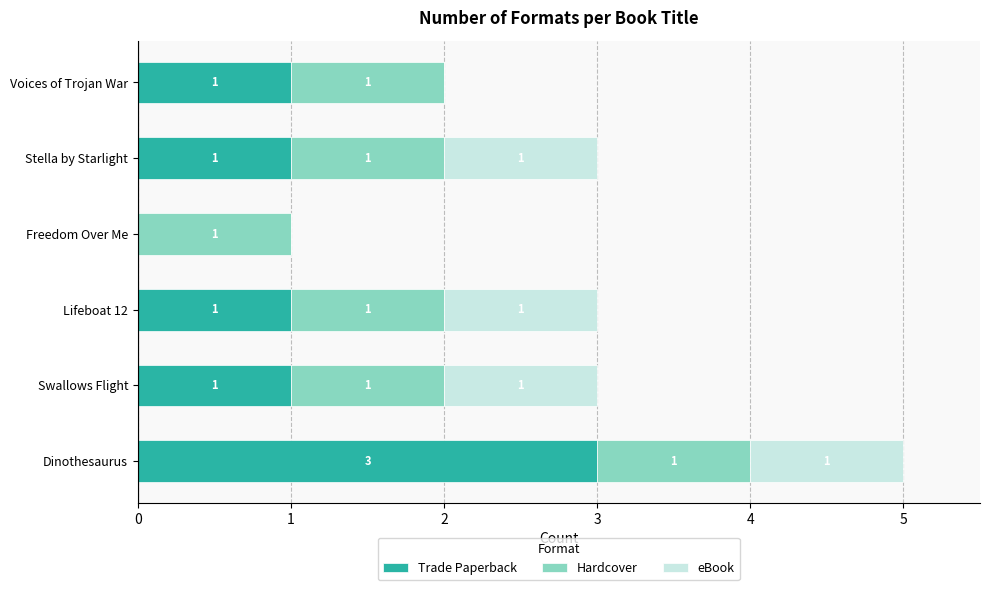

The value of Trade Paperback at Lifeboat 12 is 1. True or false?

True